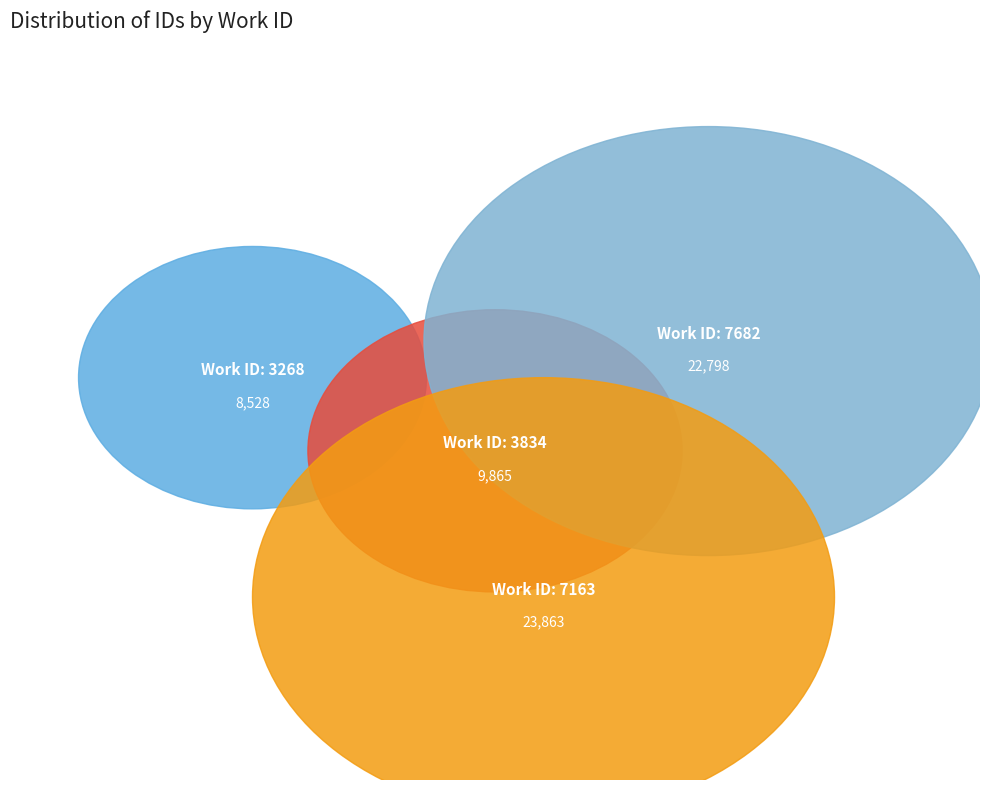

What is the ratio of the value at 7163 to the value at 3834?

2.4